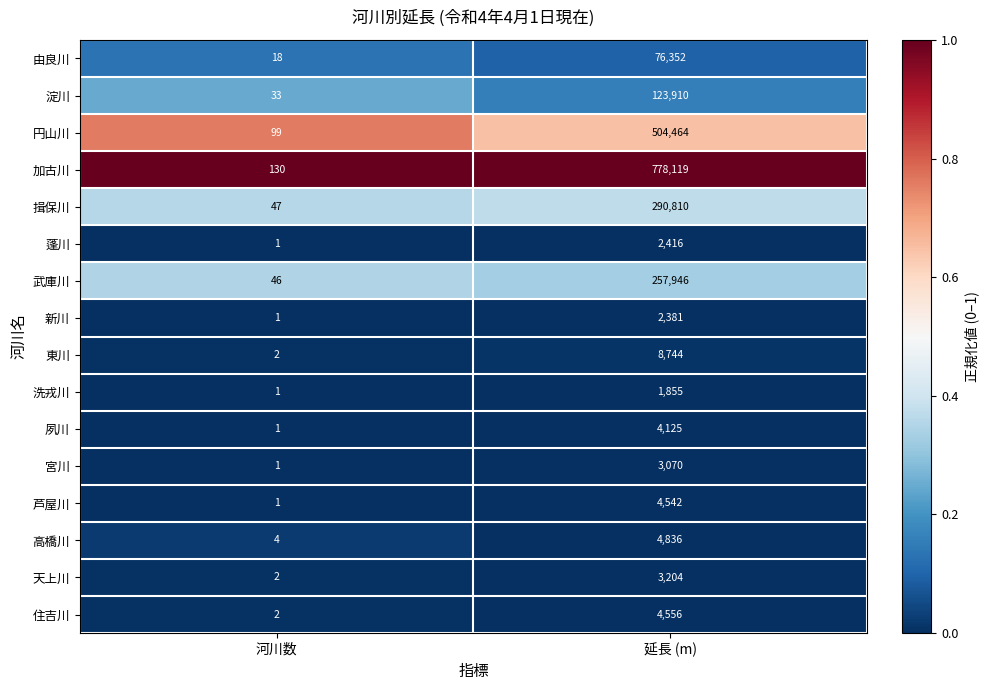

At which category is the sum across all series the highest?

延長 (m)